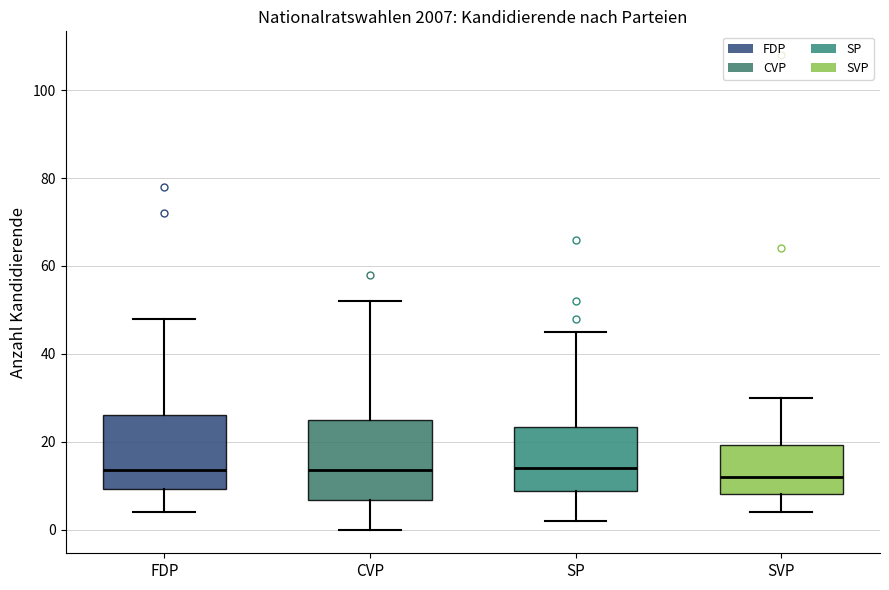

Where does the lower whisker of the box for FDP end on the y-axis? The values are not printed on the chart, so give them approximately, as read against the axis.

4